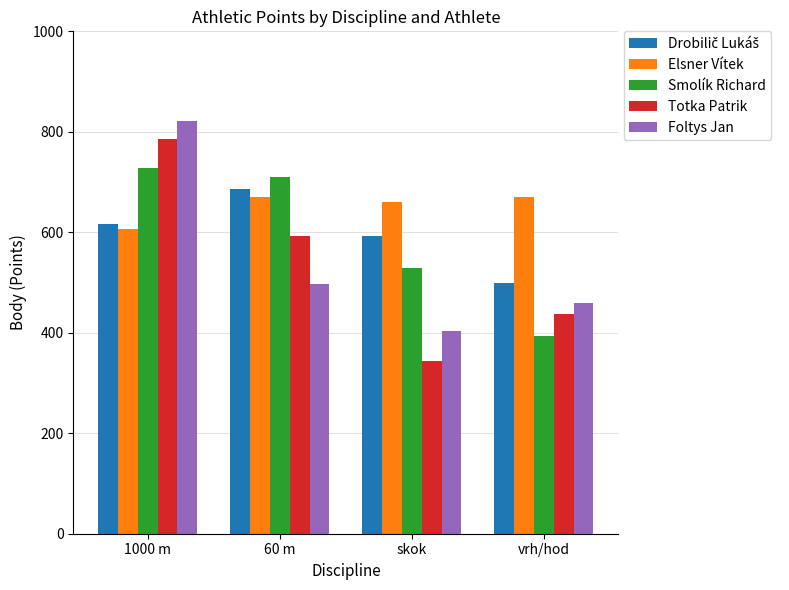

How many bars are there in total?

20